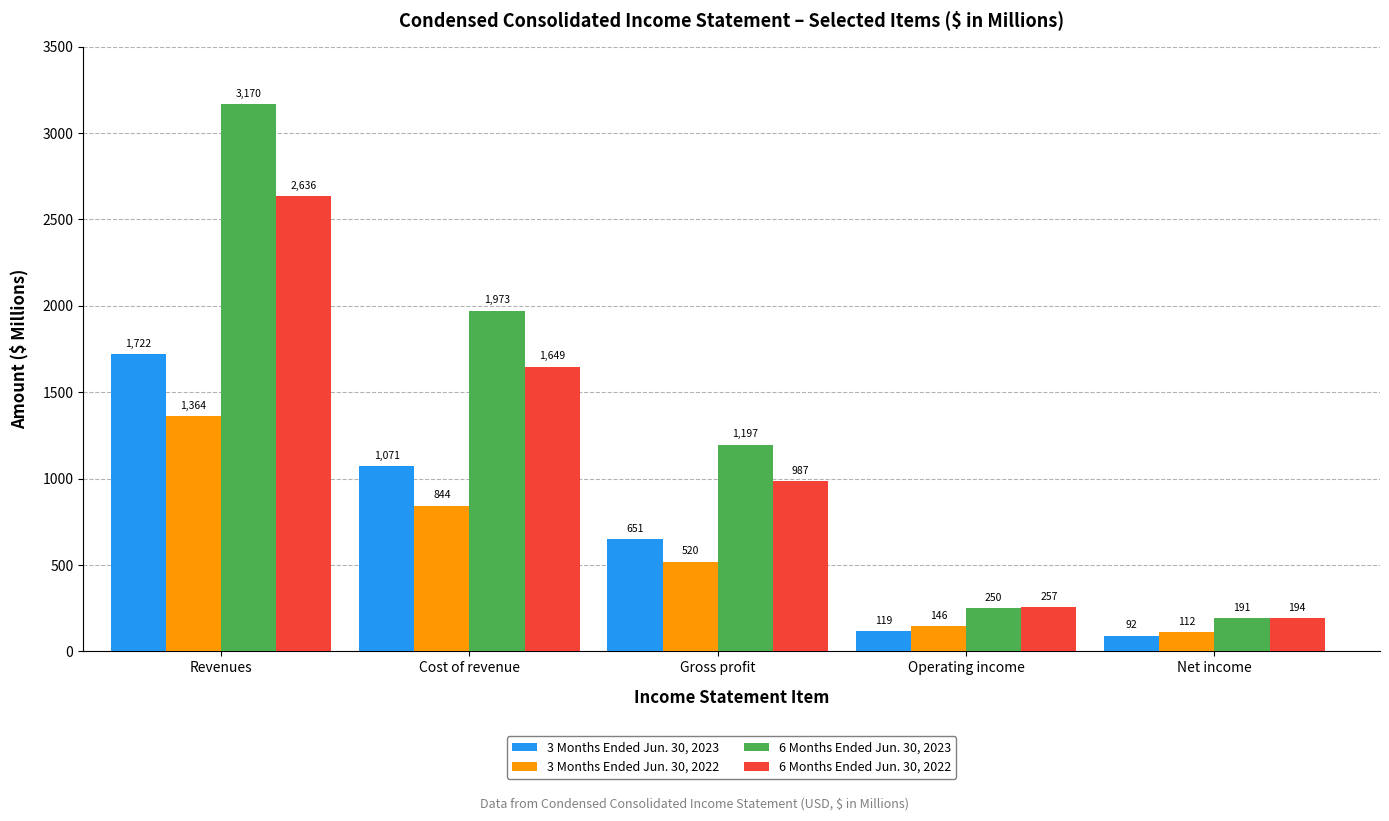

How many groups of bars are there?

5